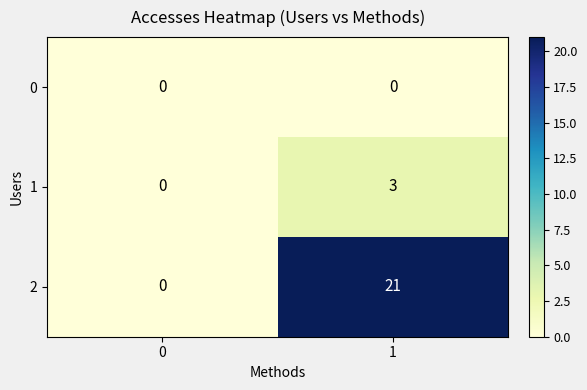

What is the sum of the 2 values at 0 and 1?

21